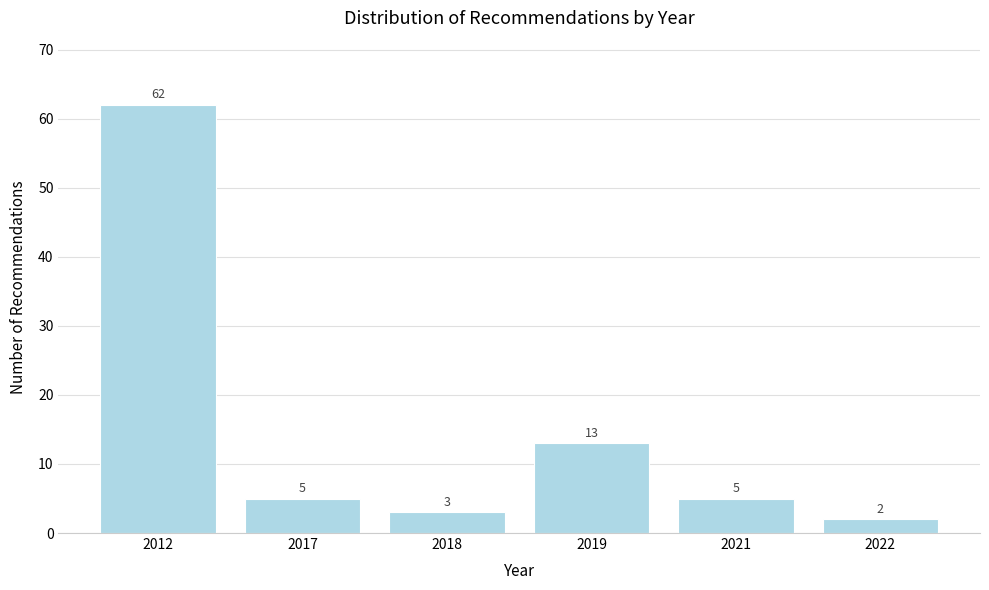

Reading left to right, transcribe all the data shown in this chart.

62	5	3	13	5	2